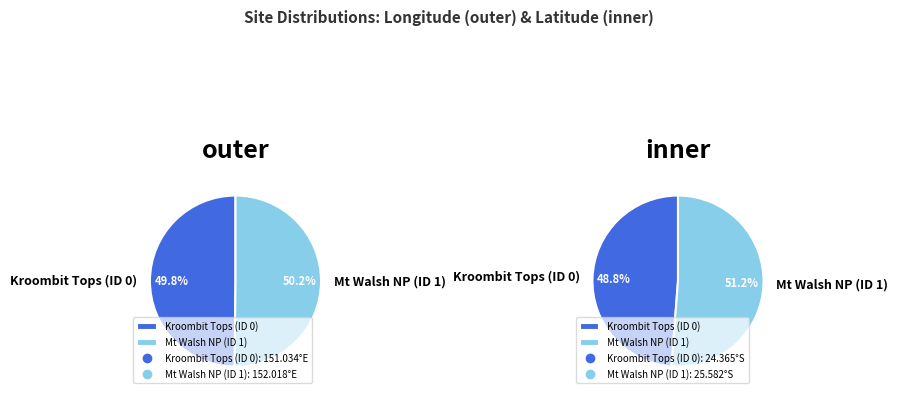

Does any single category account for the majority?

Yes